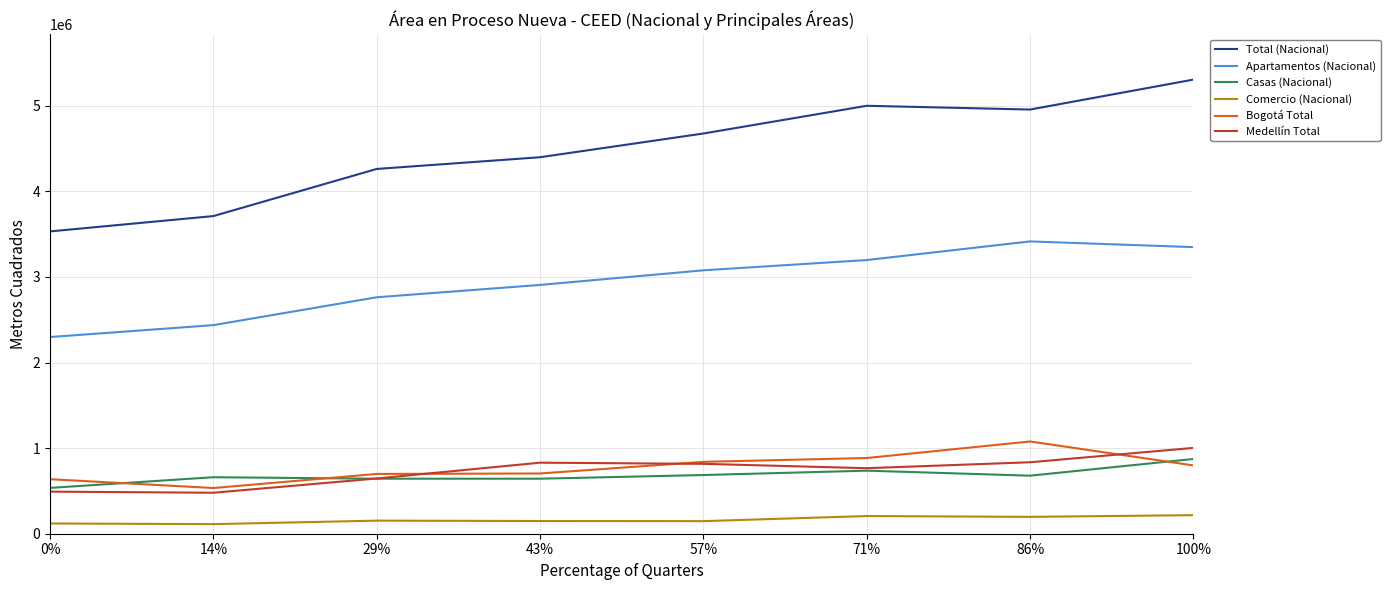

What is the spread (max minus min) of values at 43%?

4249877